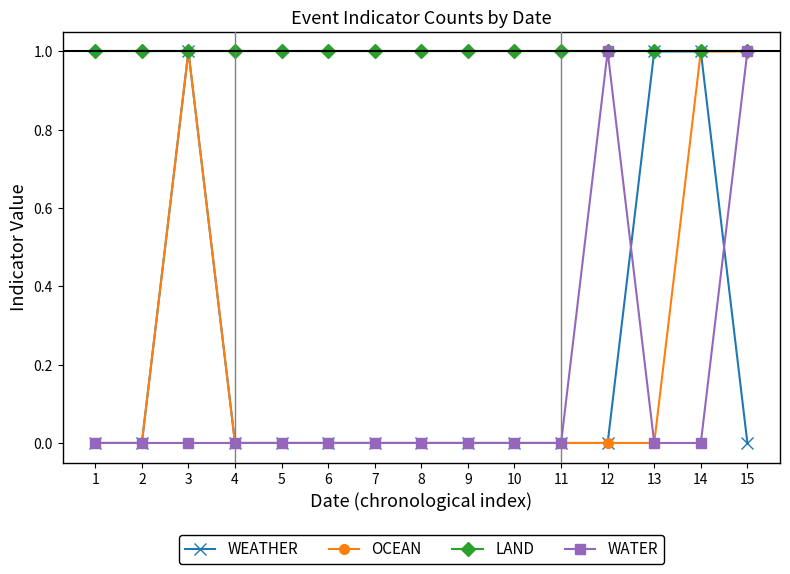

Count the number of categories in the chart.

15